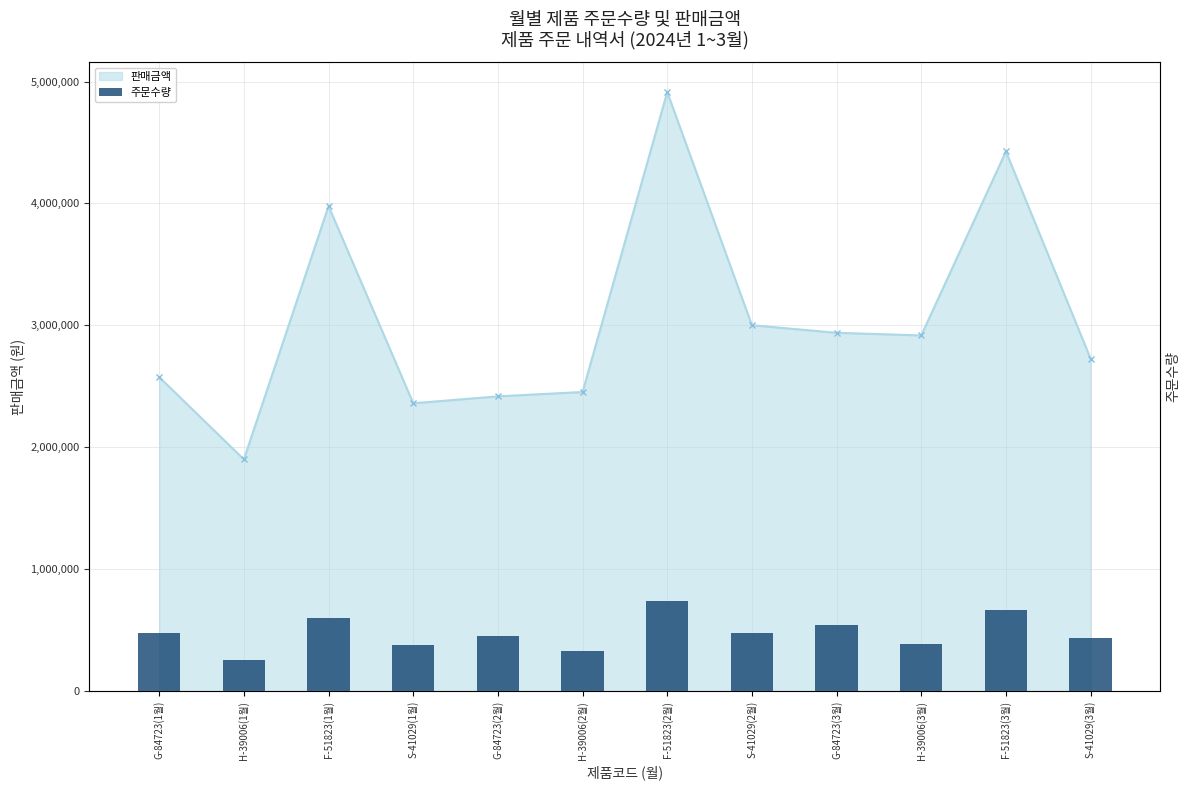

What is the average value?

476775